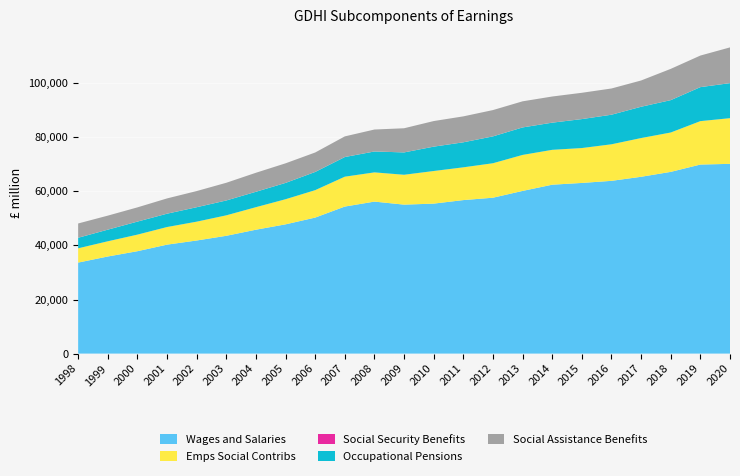

Reading left to right, what are all the values shown in this chart?

Wages and Salaries: 33651	35902	37860	40290	41820	43557	45809	47793	50296	54371	56205	55083	55457	56765	57643	60155	62453	63106	63879	65382	67198	69903	70166
Emps Social Contribs: 5275	5619	6121	6505	6958	7561	8325	9281	10136	11041	10797	11037	12051	12111	12743	13309	12893	12899	13513	14319	14555	16055	16883
Social Security Benefits: 8	9	9	10	10	10	9	10	9	10	12	14	12	7	6	6	6	6	6	6	4	5	10
Occupational Pensions: 3897	4297	4815	4926	5337	5494	5691	6033	6728	7262	7727	8256	9006	9248	9930	10161	10043	10704	10935	11572	11968	12570	12954
Social Assistance Benefits: 5282	5186	5263	5651	5977	6545	7035	7243	7193	7636	8118	8936	9463	9592	9731	9656	9672	9728	9700	9714	11563	11677	13217